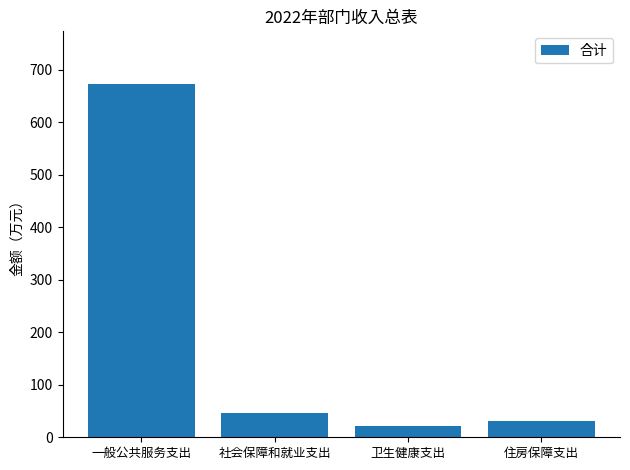

What is the label of the 3rd bar from the right?

社会保障和就业支出